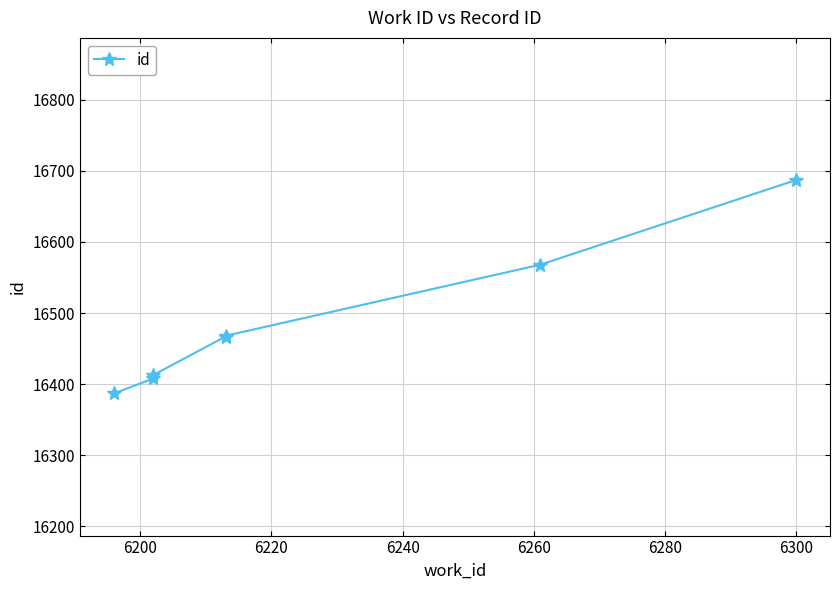

What is the average value?

16485